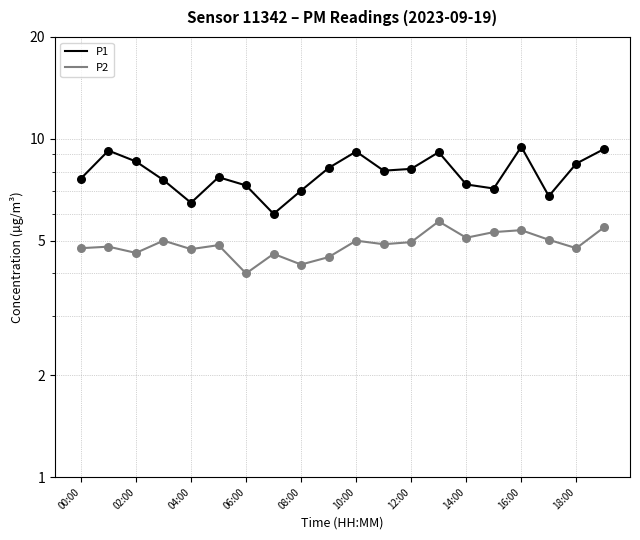

At how many categories does at least one series exceed 6?

19